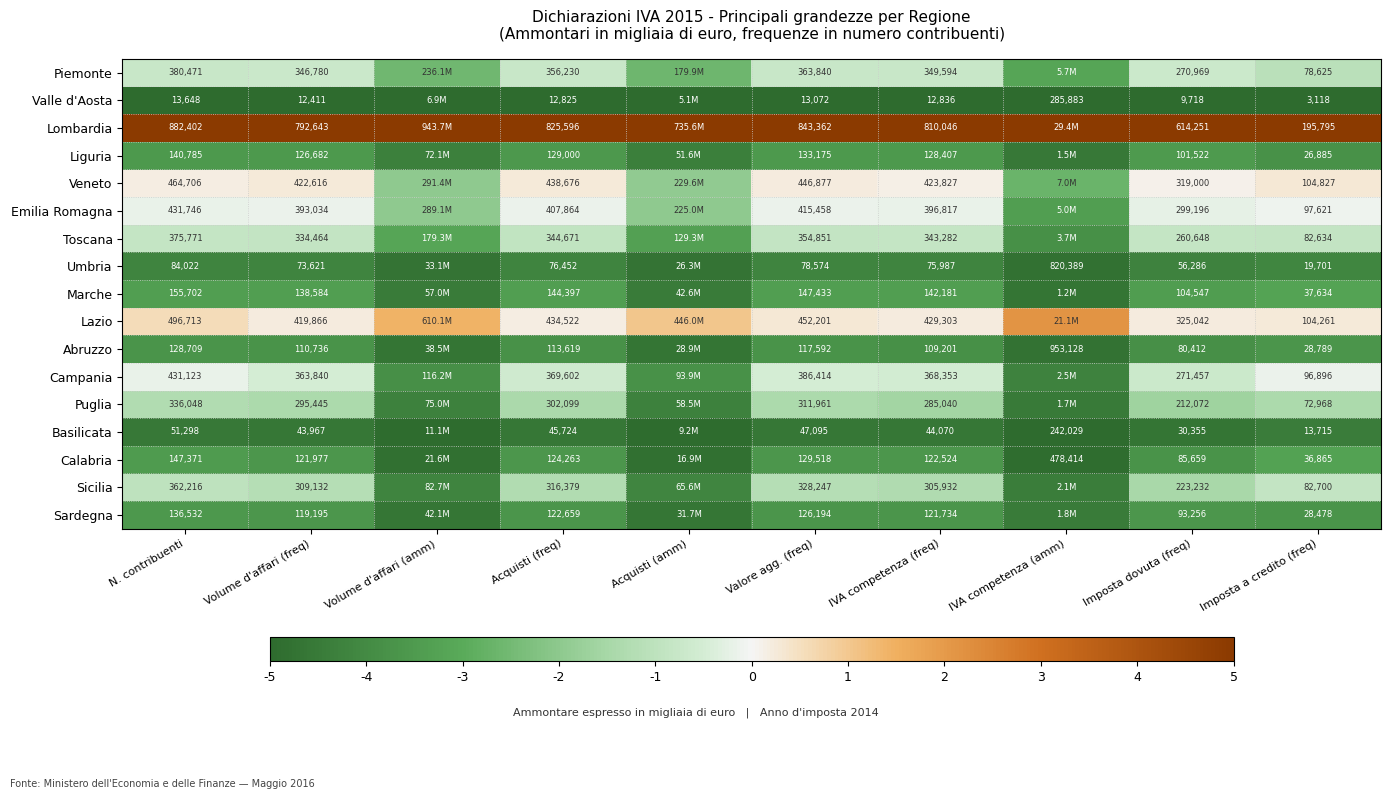

Is the value of Umbria at IVA competenza (amm) greater than the value of Sardegna at N. contribuenti?

Yes